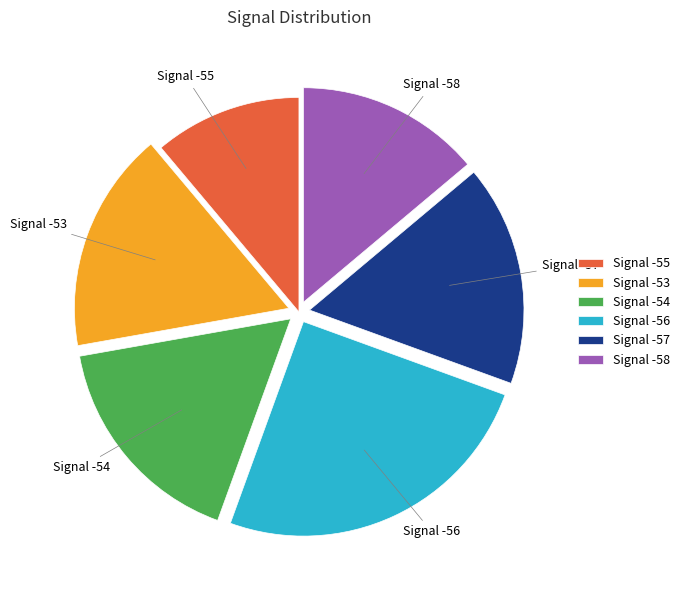

Is it true that Signal -55 is 11% of the pie?

True